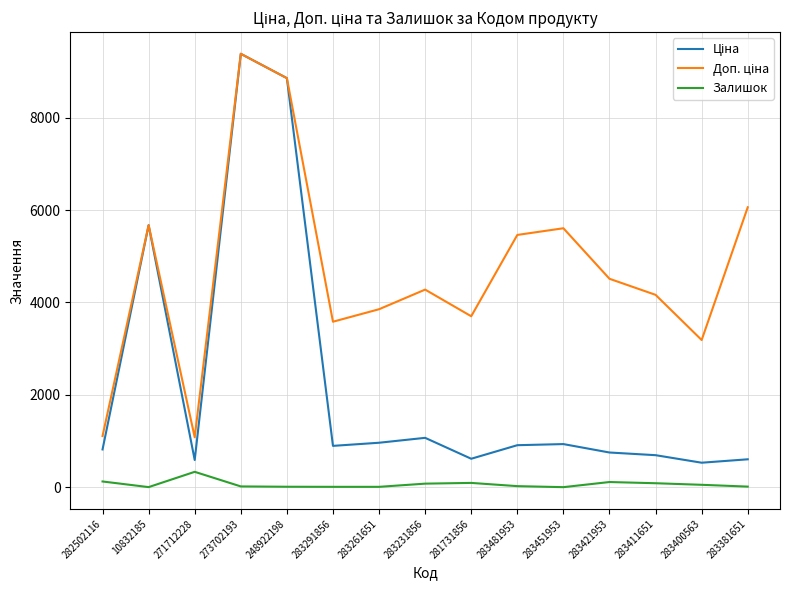

At which category is the sum across all series the highest?

273702193